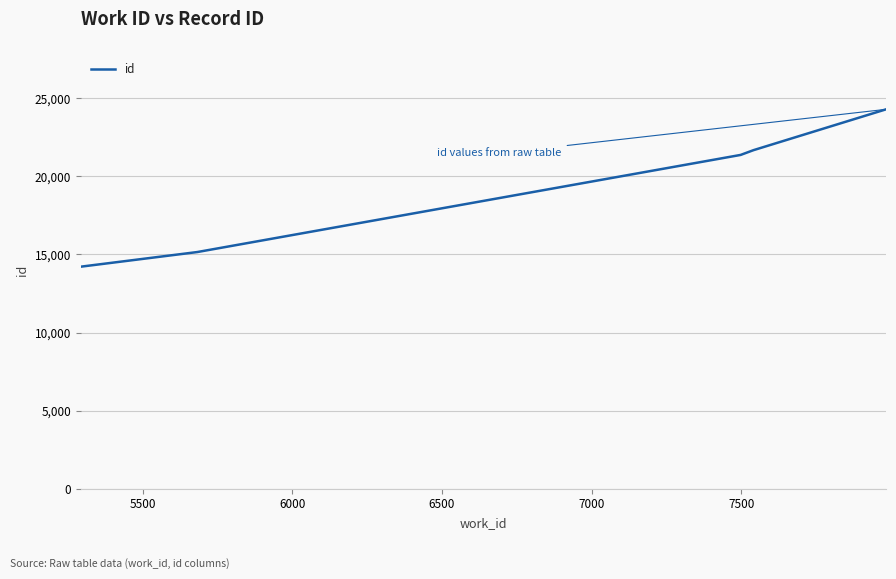

True or false: there are more than 1 points higher than both neighbors.

False